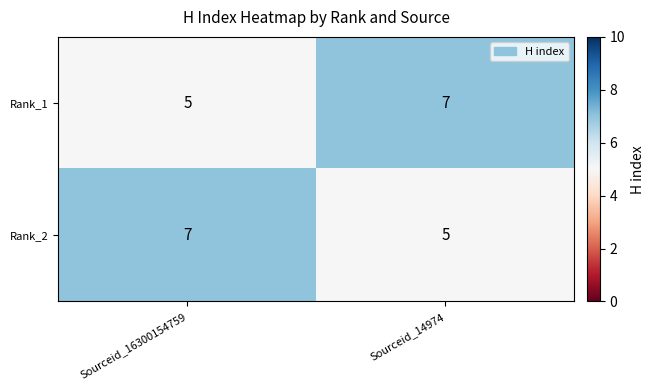

What is the greatest value displayed?

7